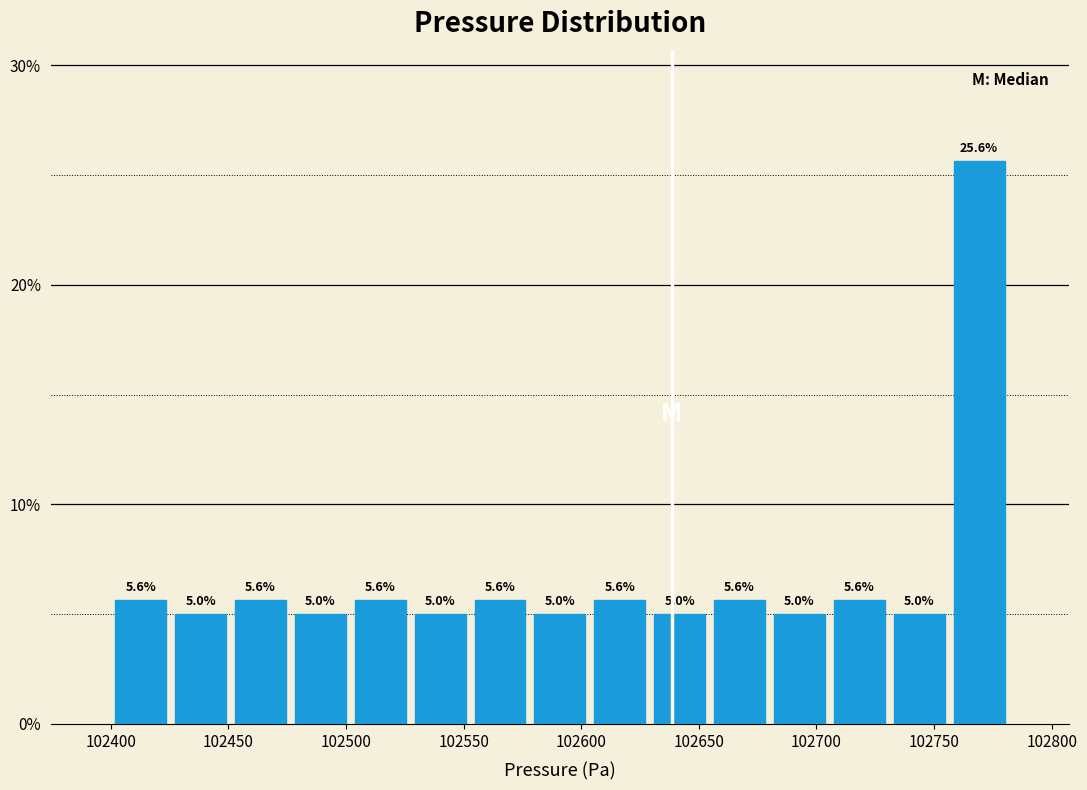

Reading left to right, list every bar in this chart as the range it spans on the x-axis followed by its height. The bar edges are not printed on the chart, so give them approximately, as read against the axis.

102400 to 102425: 5.6
102425 to 102450: 5.0
102450 to 102475: 5.6
102475 to 102500: 5.0
102500 to 102525: 5.6
102525 to 102555: 5.0
102555 to 102580: 5.6
102580 to 102605: 5.0
102605 to 102630: 5.6
102630 to 102655: 5.0
102655 to 102680: 5.6
102680 to 102705: 5.0
102705 to 102730: 5.6
102730 to 102755: 5.0
102755 to 102780: 25.6